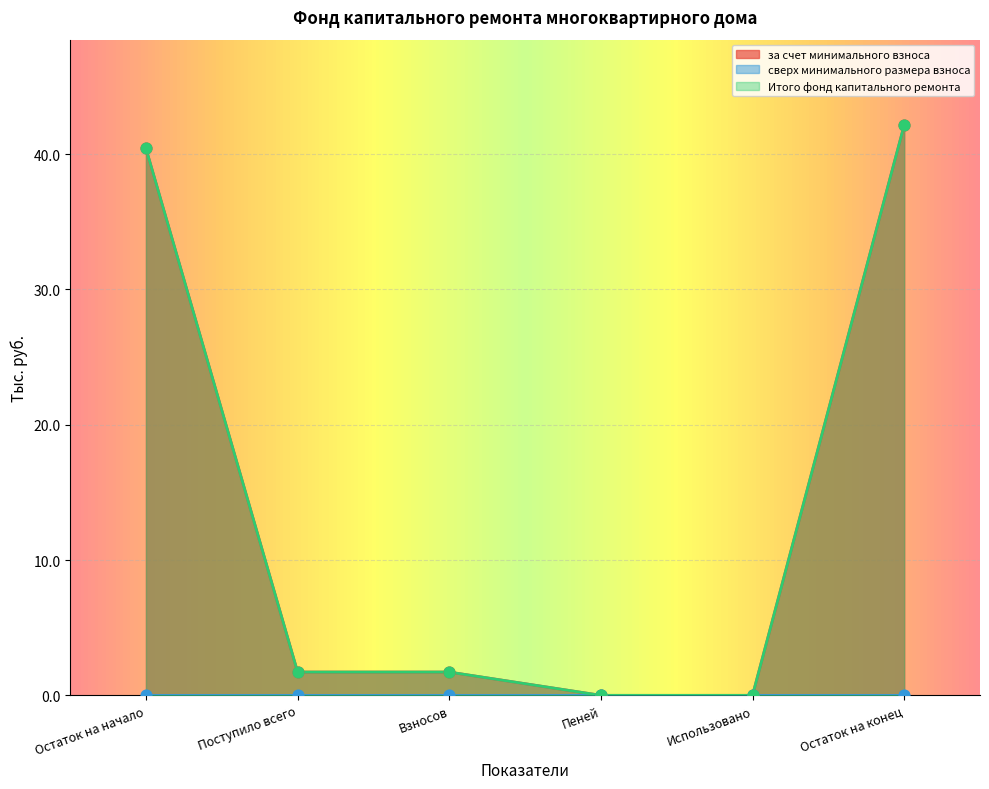

At how many categories does at least one series exceed 11?

2